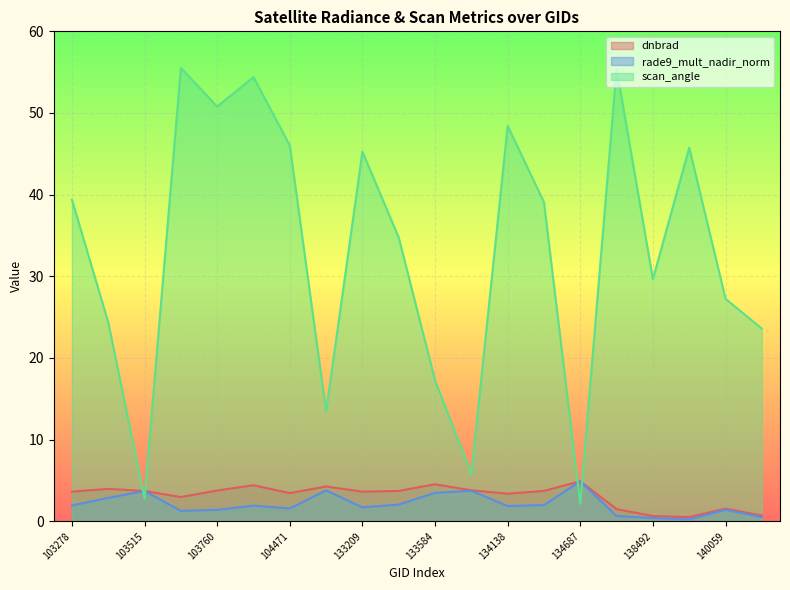

Which series ends up on top after the final intersection of dnbrad and rade9_mult_nadir_norm?

dnbrad